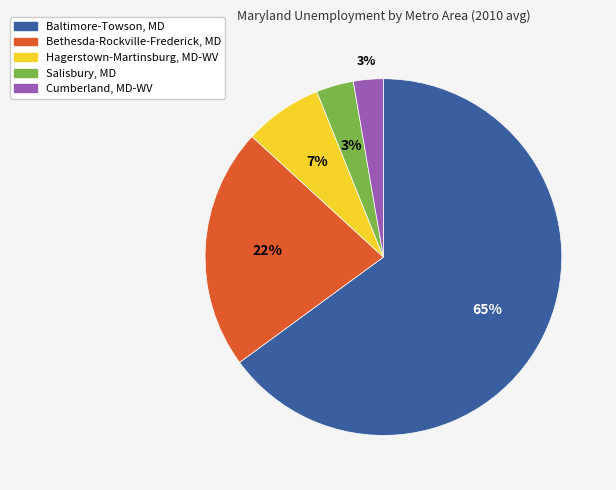

Which has a higher value, Hagerstown-Martinsburg, MD-WV or Bethesda-Rockville-Frederick, MD?

Bethesda-Rockville-Frederick, MD